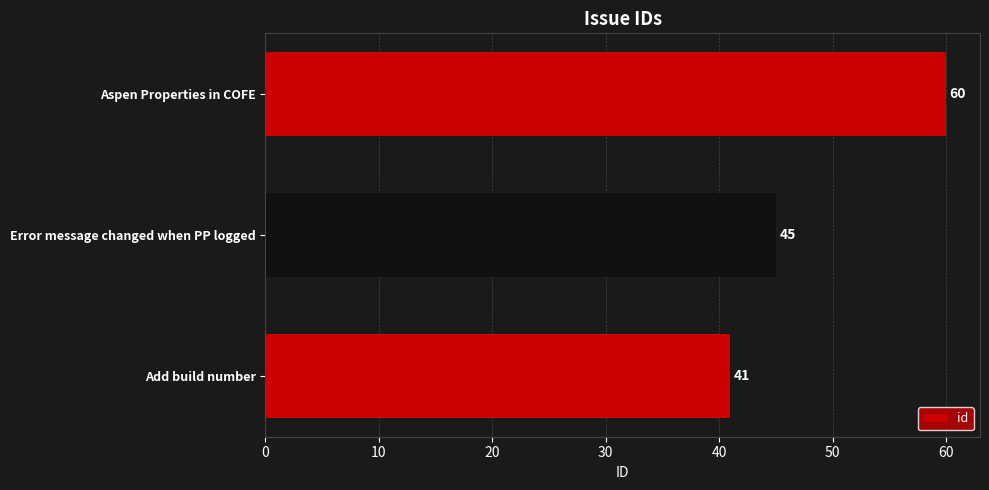

Which has a higher value, Error message changed when PP logged or Aspen Properties in COFE?

Aspen Properties in COFE